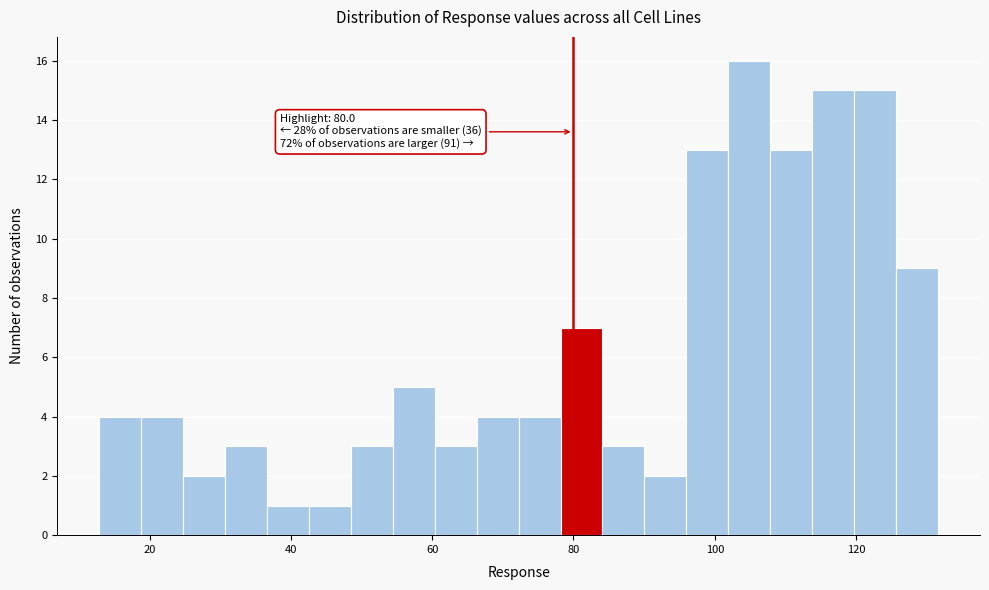

Read against the x-axis, roughly where is the centre of the tallest bar?

104